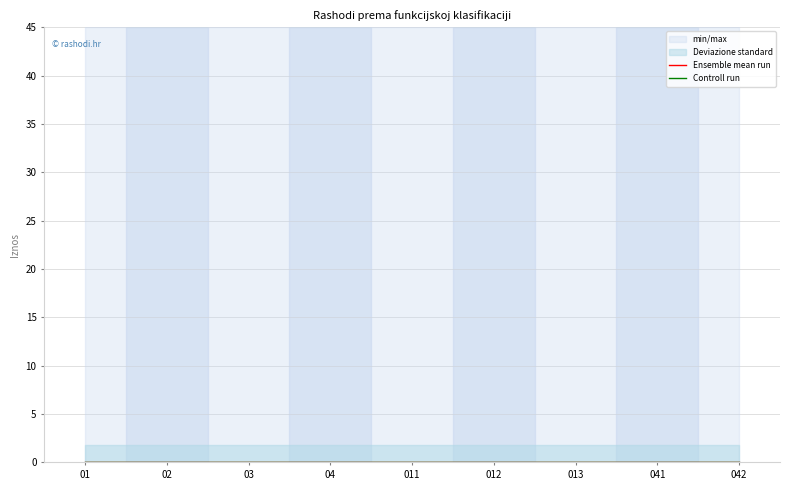

True or false: Ostvareno prethodno has more than 0 points higher than both neighbors.

False